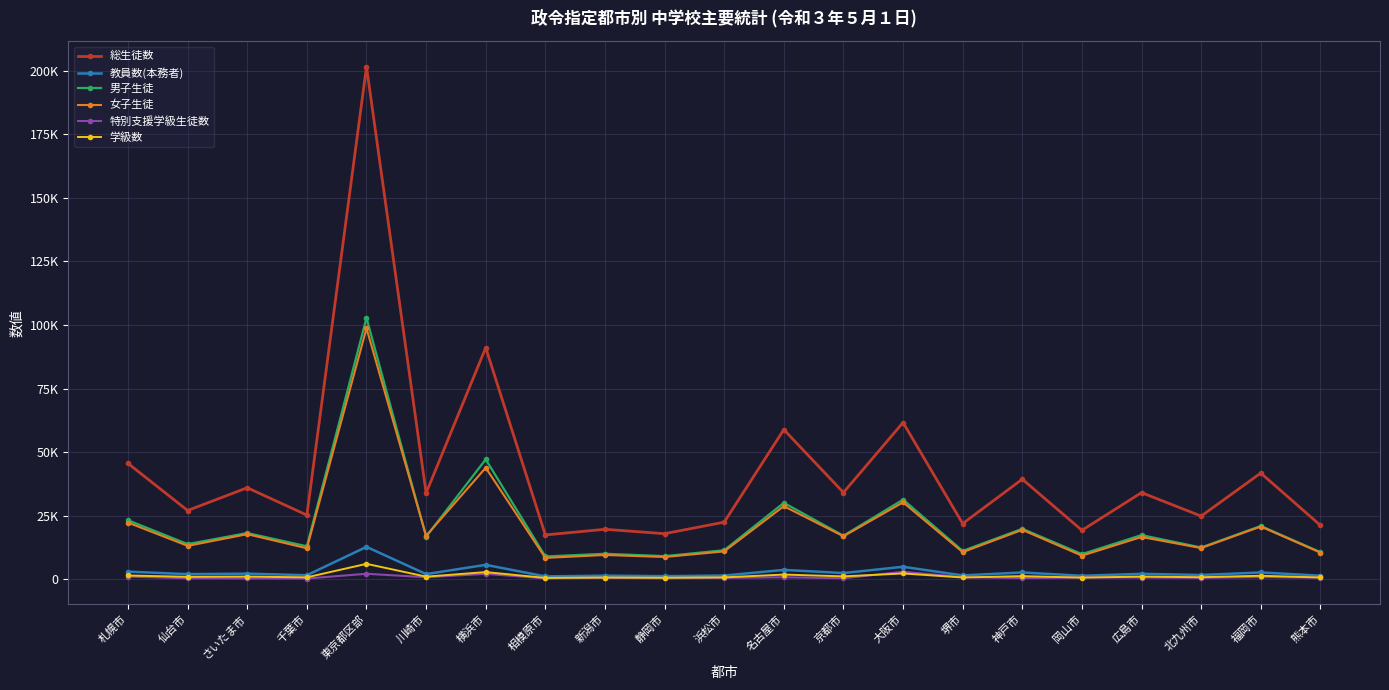

What are all the series names shown in the legend?

総生徒数, 教員数(本務者), 男子生徒, 女子生徒, 特別支援学級生徒数, 学級数